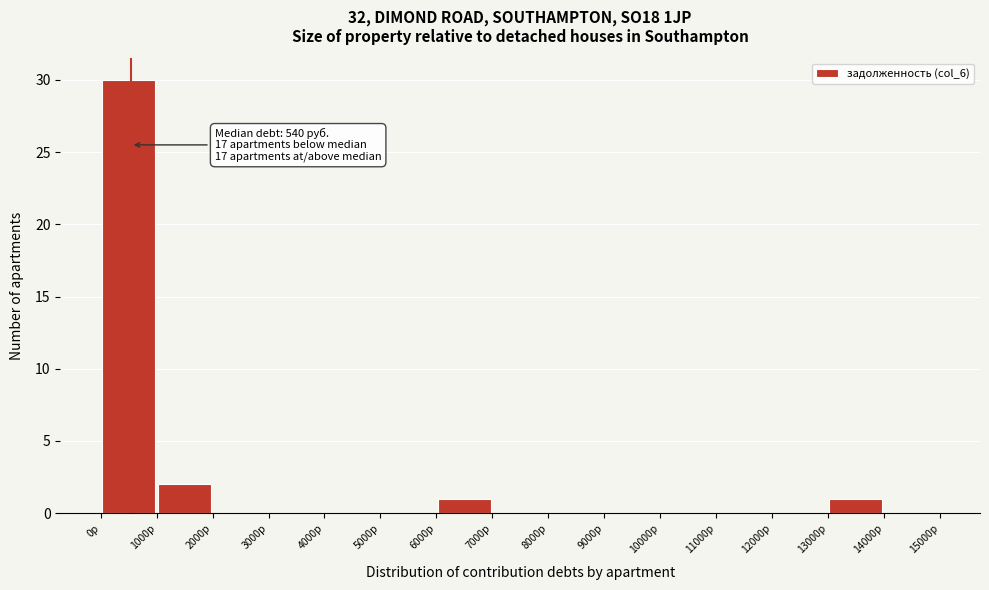

Over which range of the x-axis is the bar tallest?

0 to 1000